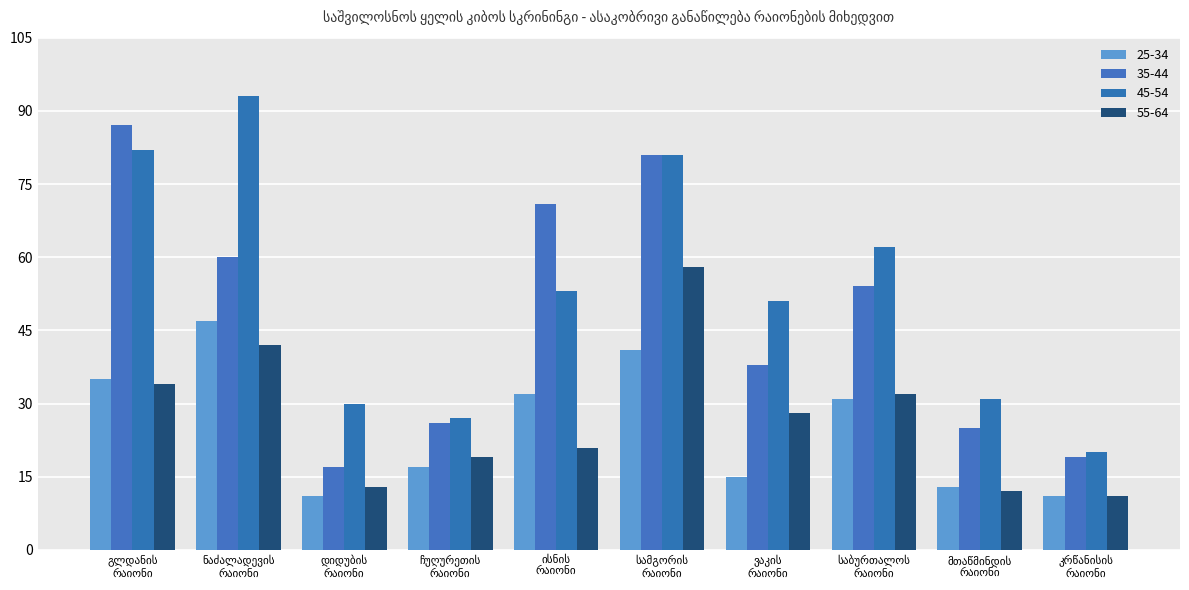

What is the sum of all 25-34 values?

253